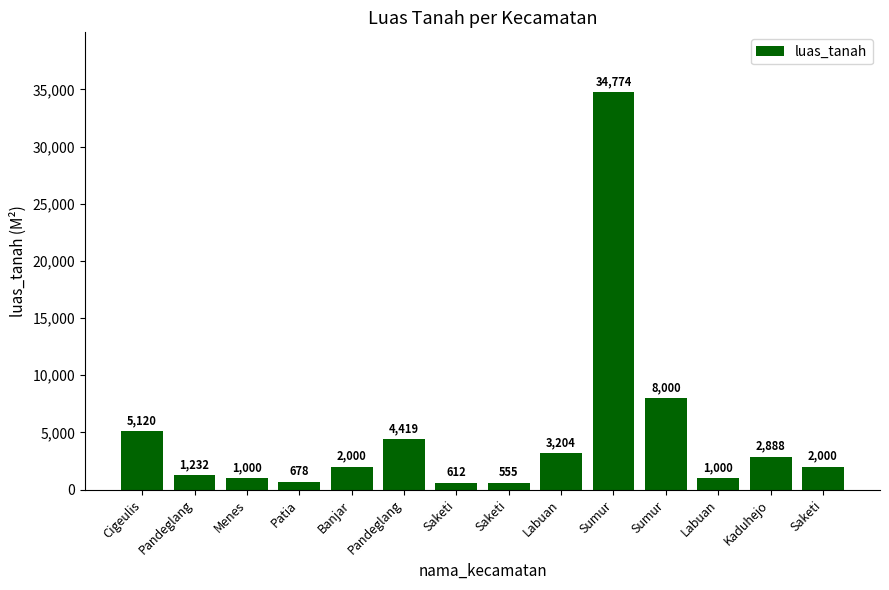

The value at Saketi is 2776. True or false?

False